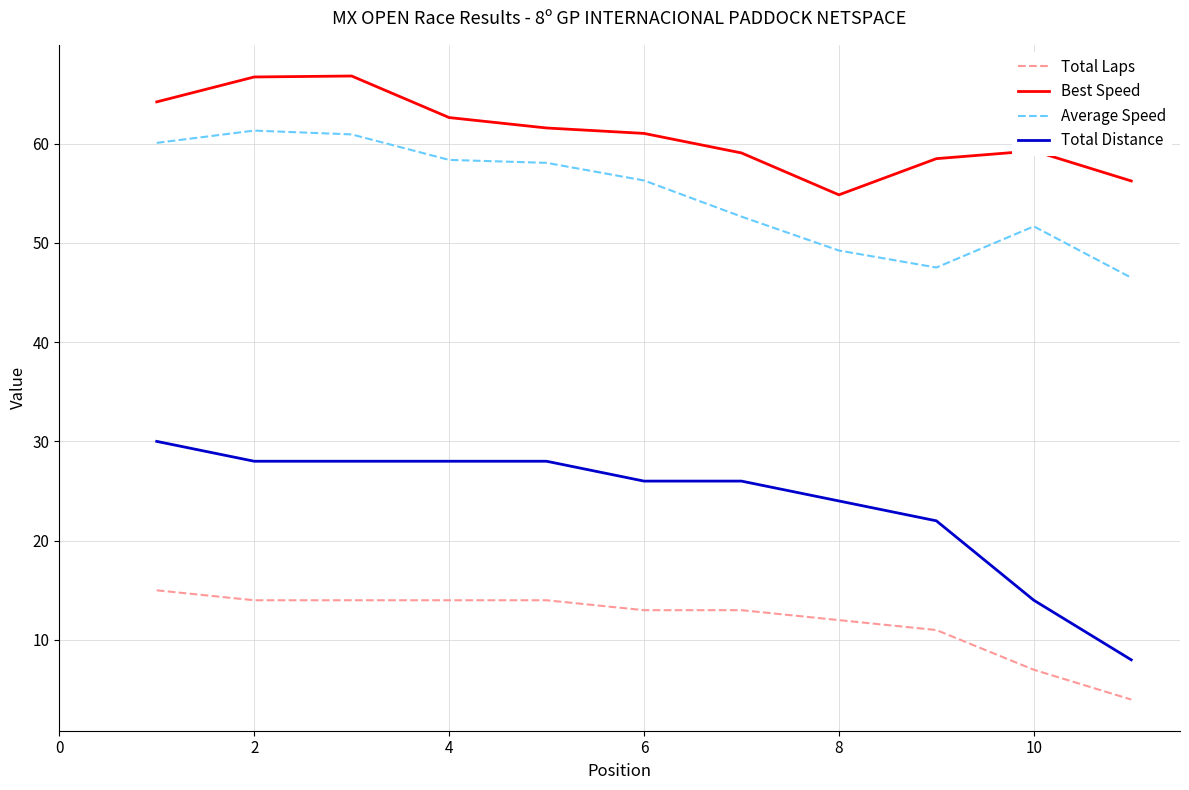

Which series has the largest total across all categories?

Best Speed